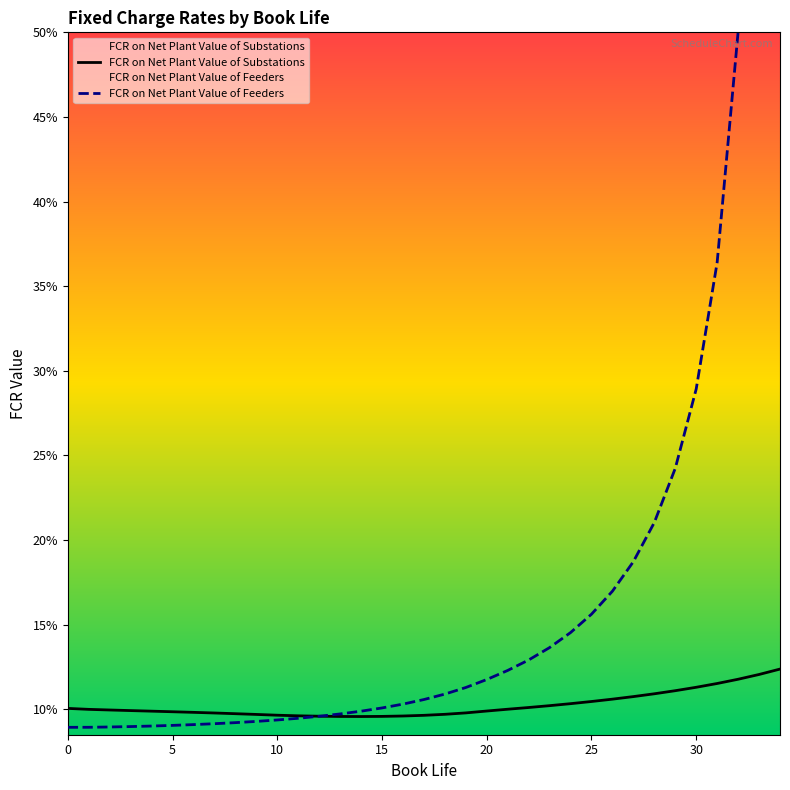

After their last crossing, which series has the higher values: FCR on Net Plant Value of Substations or FCR on Net Plant Value of Feeders?

FCR on Net Plant Value of Feeders